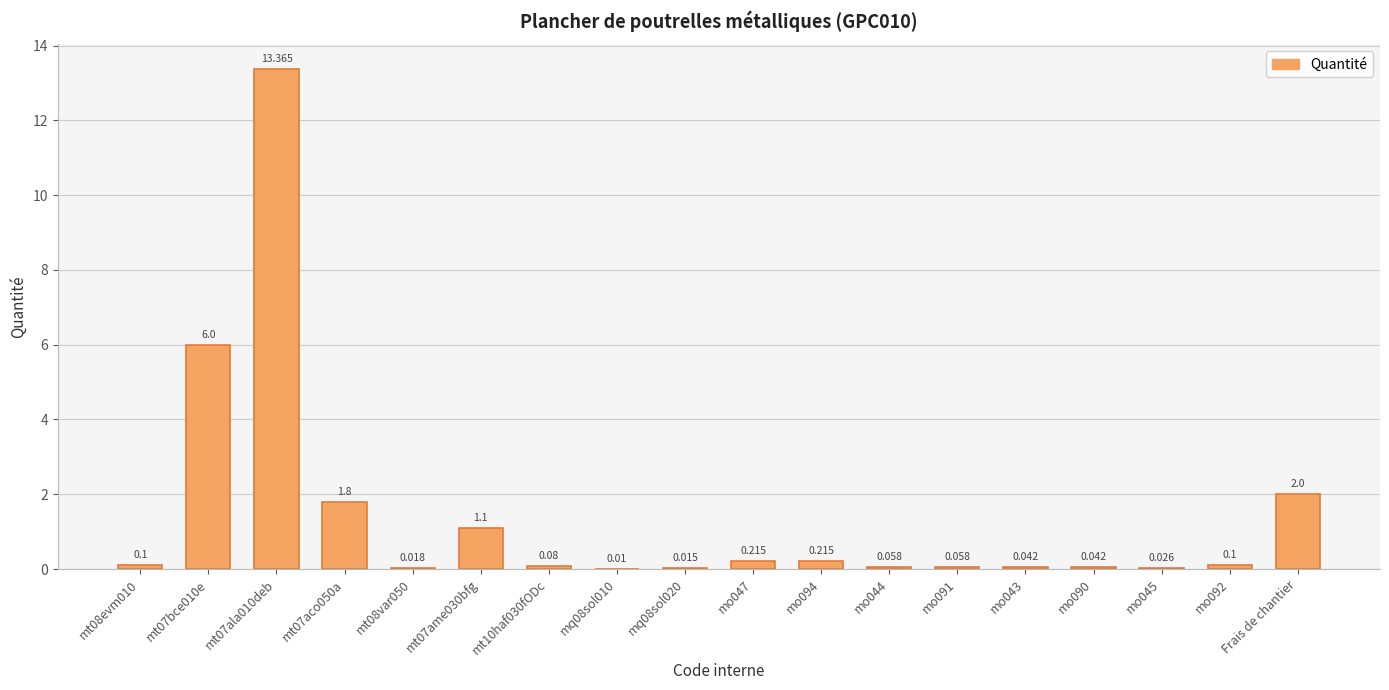

What is the value of the 10th bar from the left?

0.2